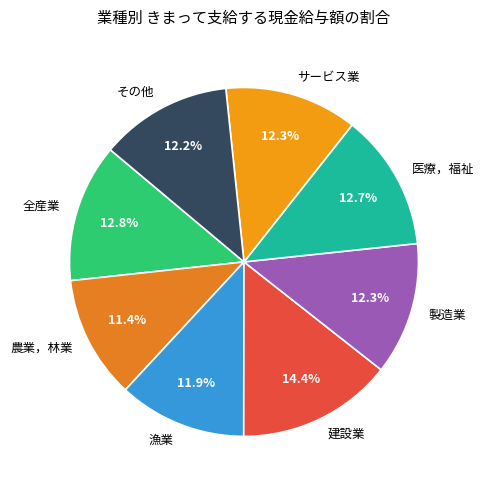

What percentage is the 農業，林業 slice, to the nearest percent?

11%